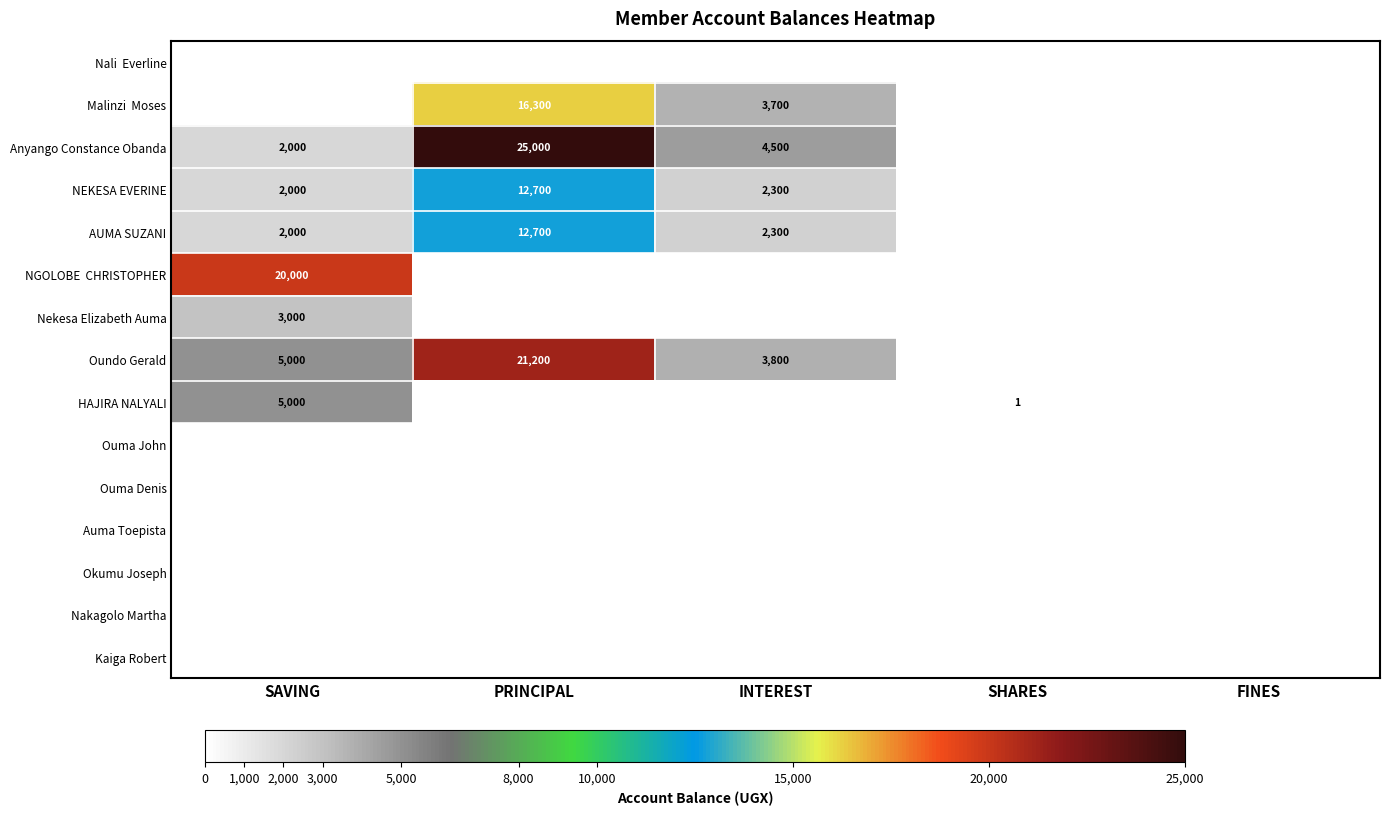

Where does the Oundo Gerald series first go above 3800?

SAVING